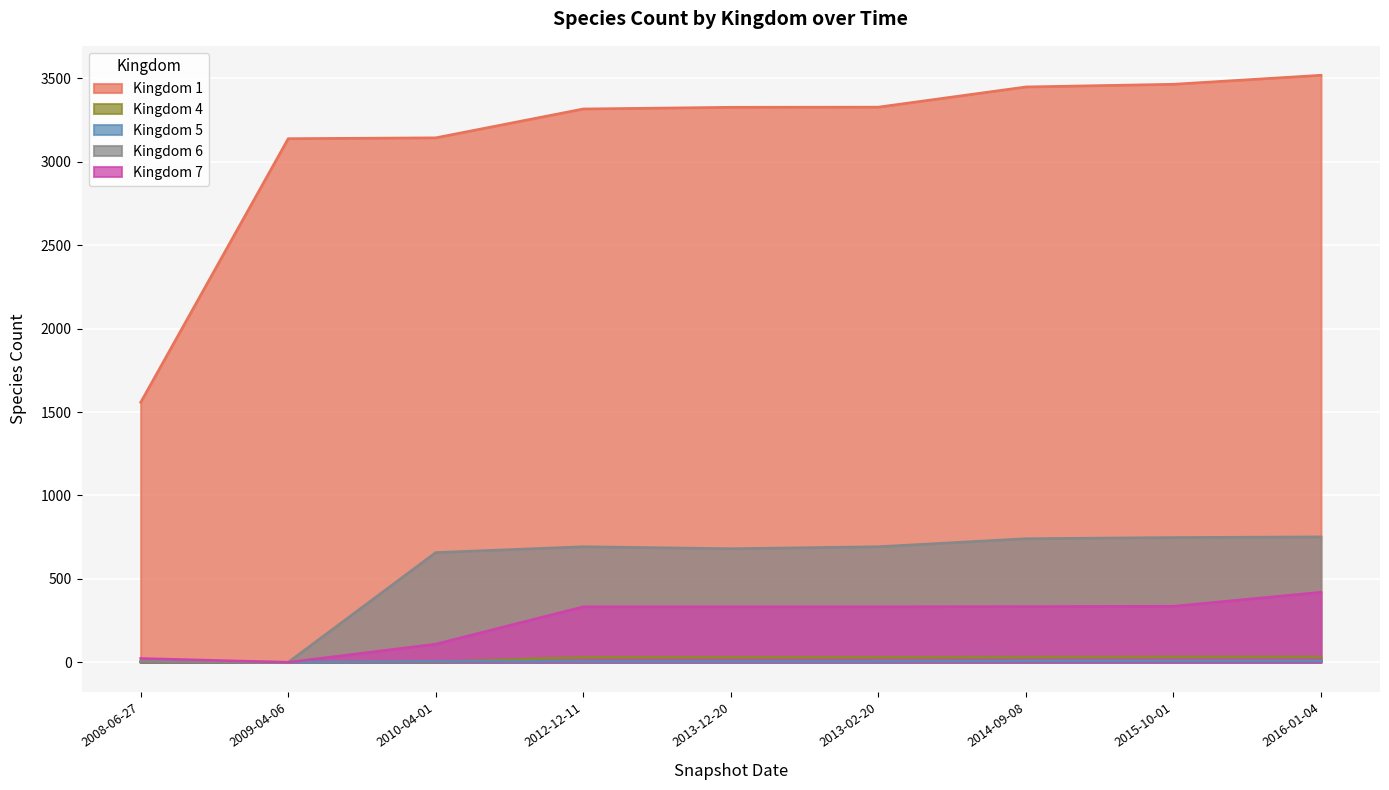

Is the value of Kingdom 6 at 2010-04-01 greater than the value of Kingdom 7 at 2015-10-01?

Yes